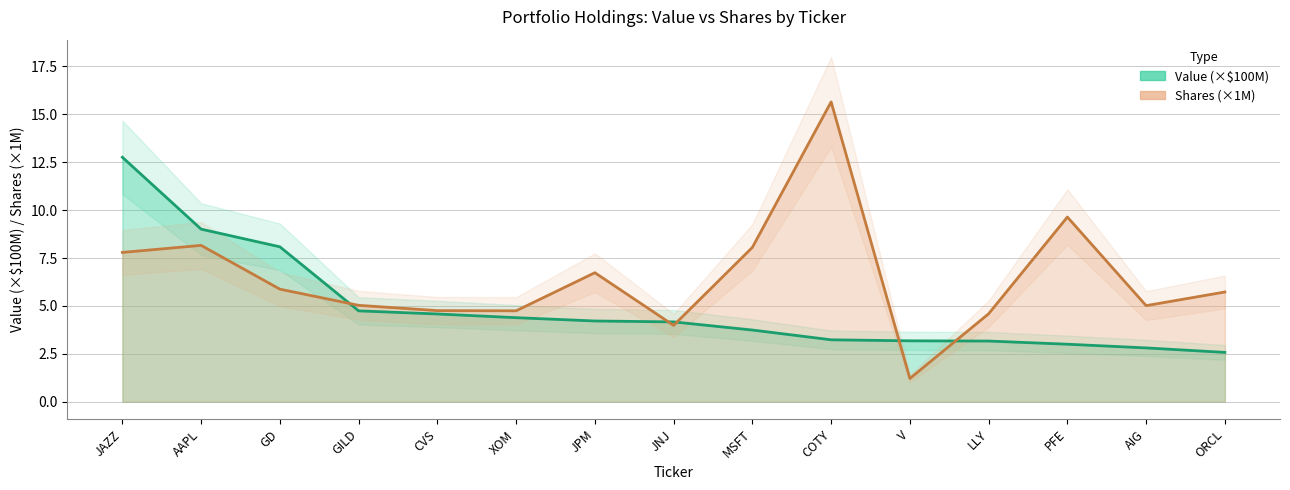

Which label corresponds to the largest value in the chart?

COTY